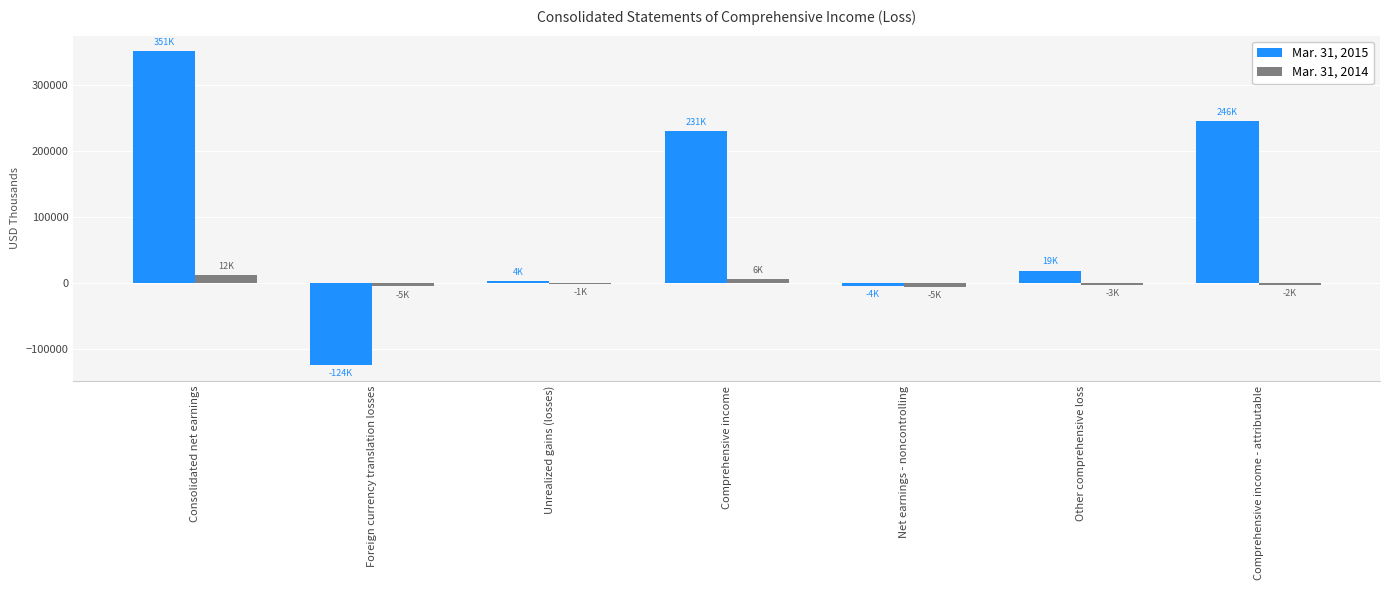

Which series has the largest range (max minus min)?

Mar. 31, 2015